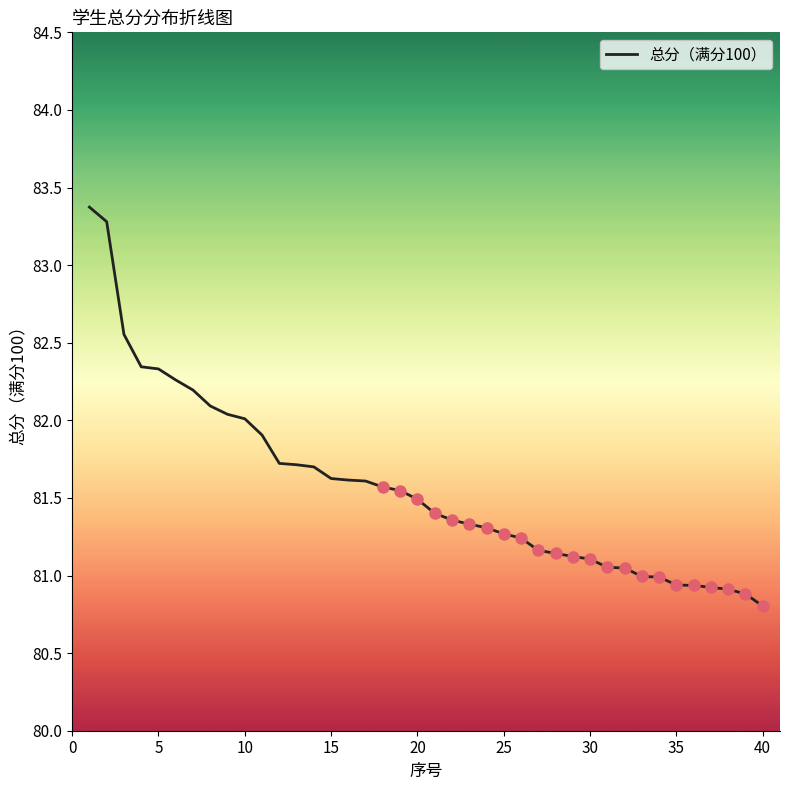

What is the difference between the maximum and minimum values?

2.6